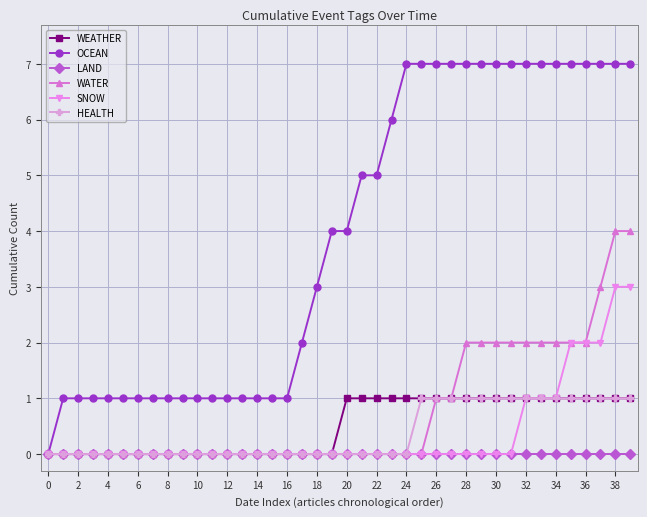

How many lines are shown in the chart?

6